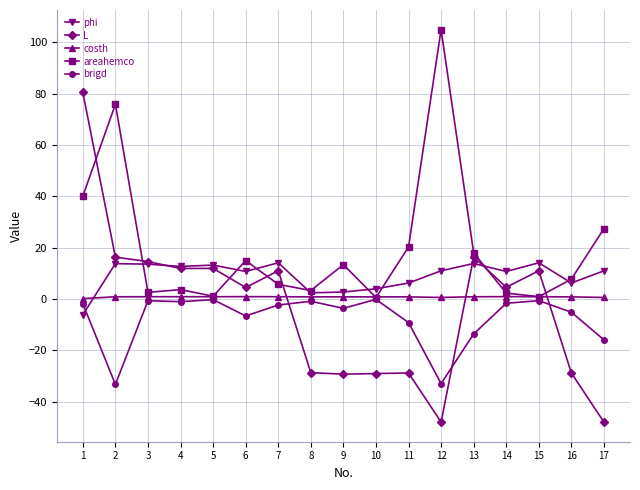

The value of brigd at 5 is -0.2. True or false?

True